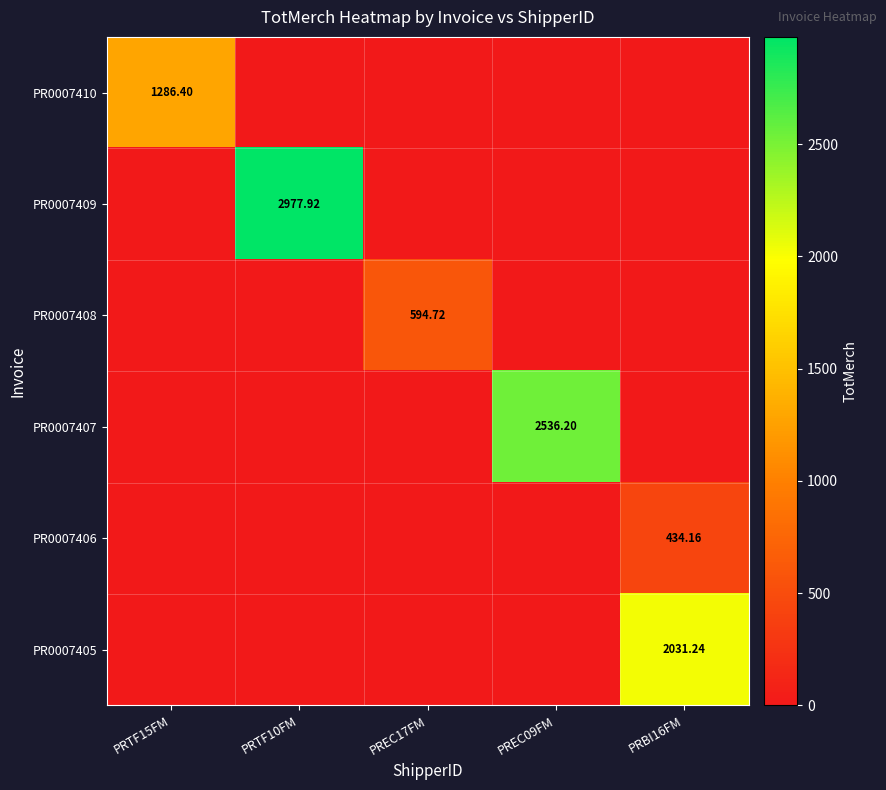

At which label is PR0007409 closest to 1488?

PRTF15FM